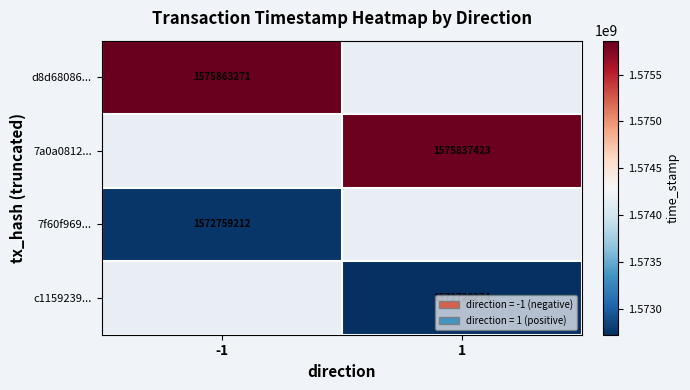

What is the smallest value displayed?

1572720274.0